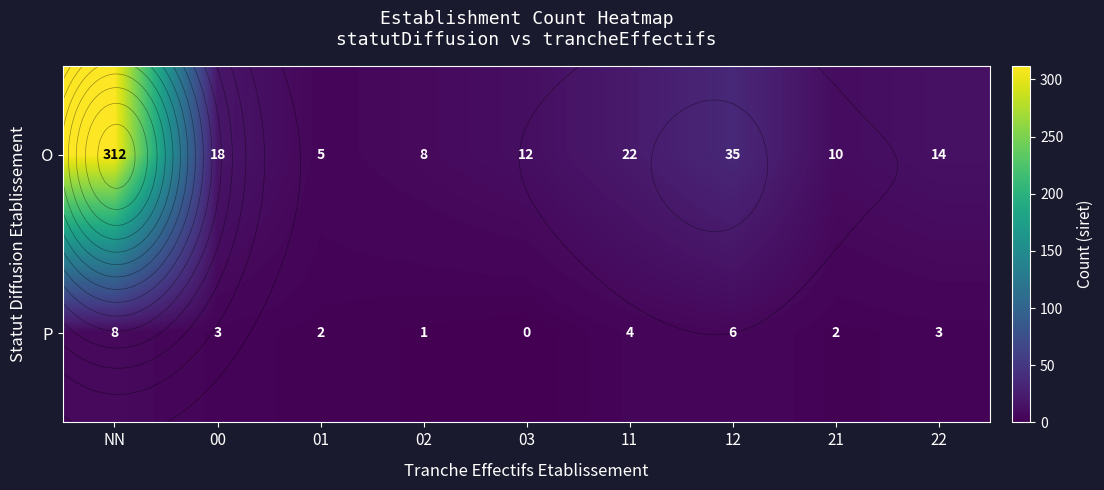

Which series has the largest range (max minus min)?

O